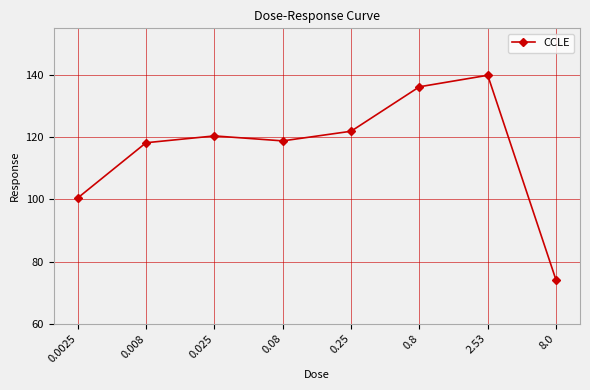

At which category does the data reach its first local valley?

0.08